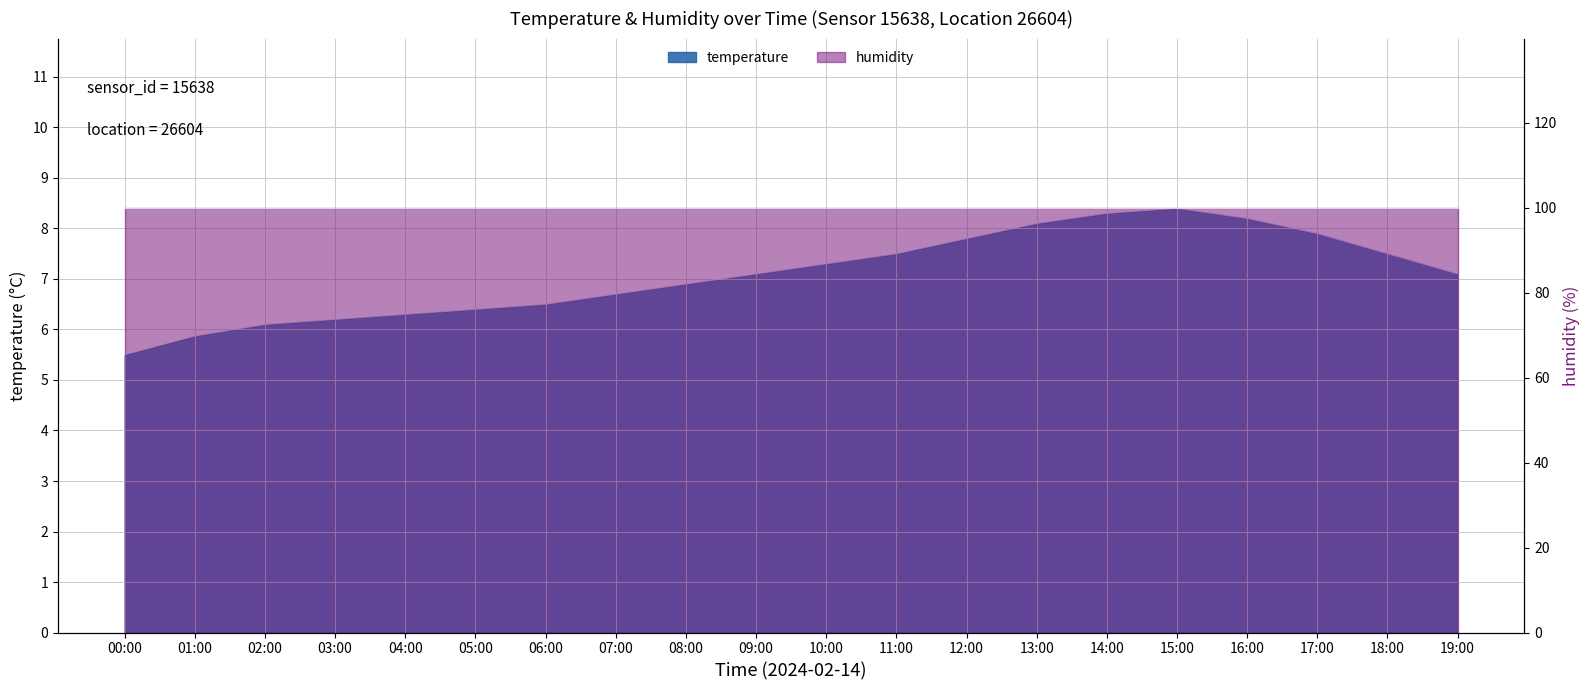

List the labels in order of value, largest first.

15:00, 14:00, 16:00, 13:00, 17:00, 12:00, 11:00, 18:00, 10:00, 09:00, 19:00, 08:00, 07:00, 06:00, 05:00, 04:00, 03:00, 02:00, 01:00, 00:00